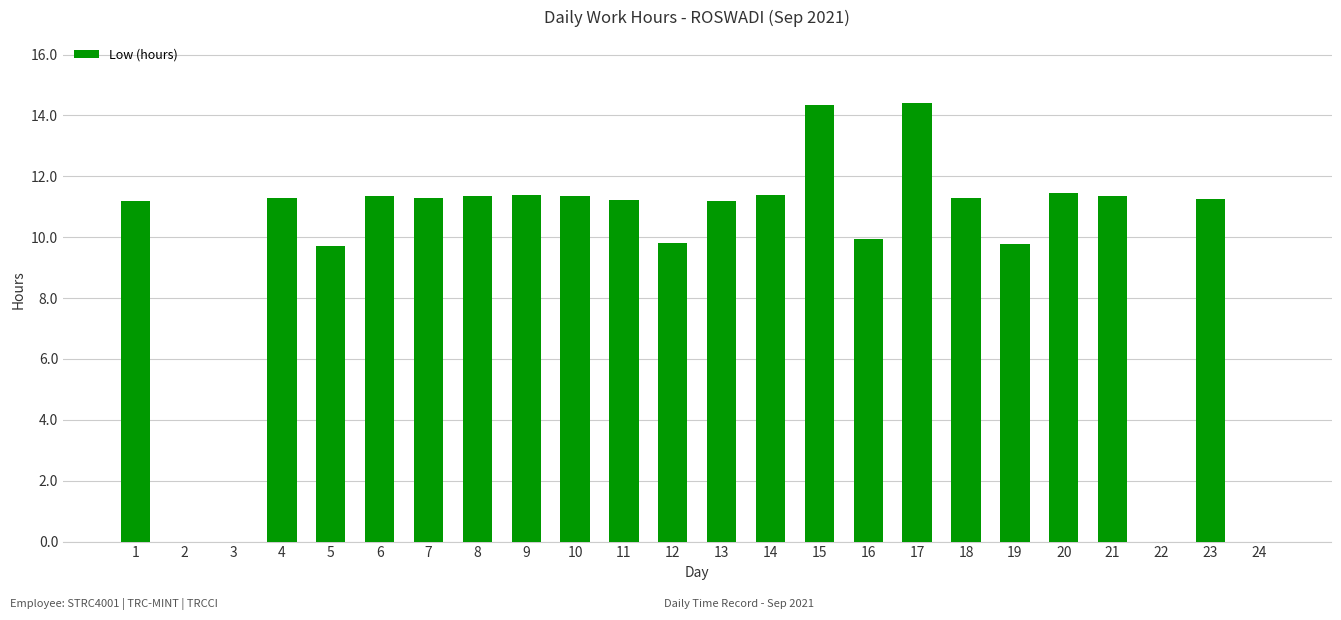

Between 4 and 2, which is larger?

4